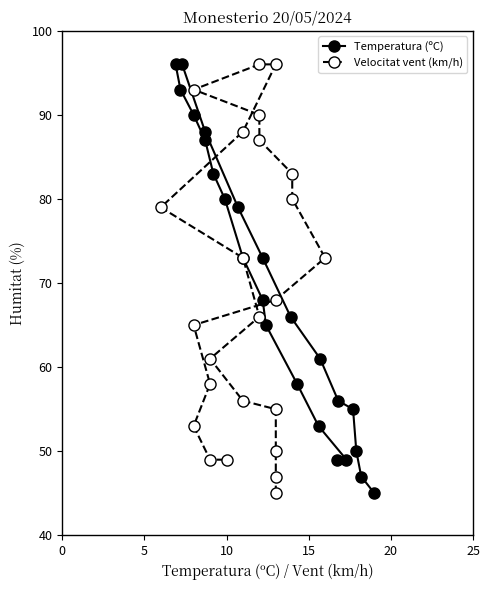

How many values in the Temperatura (ºC) series are below 68?

12